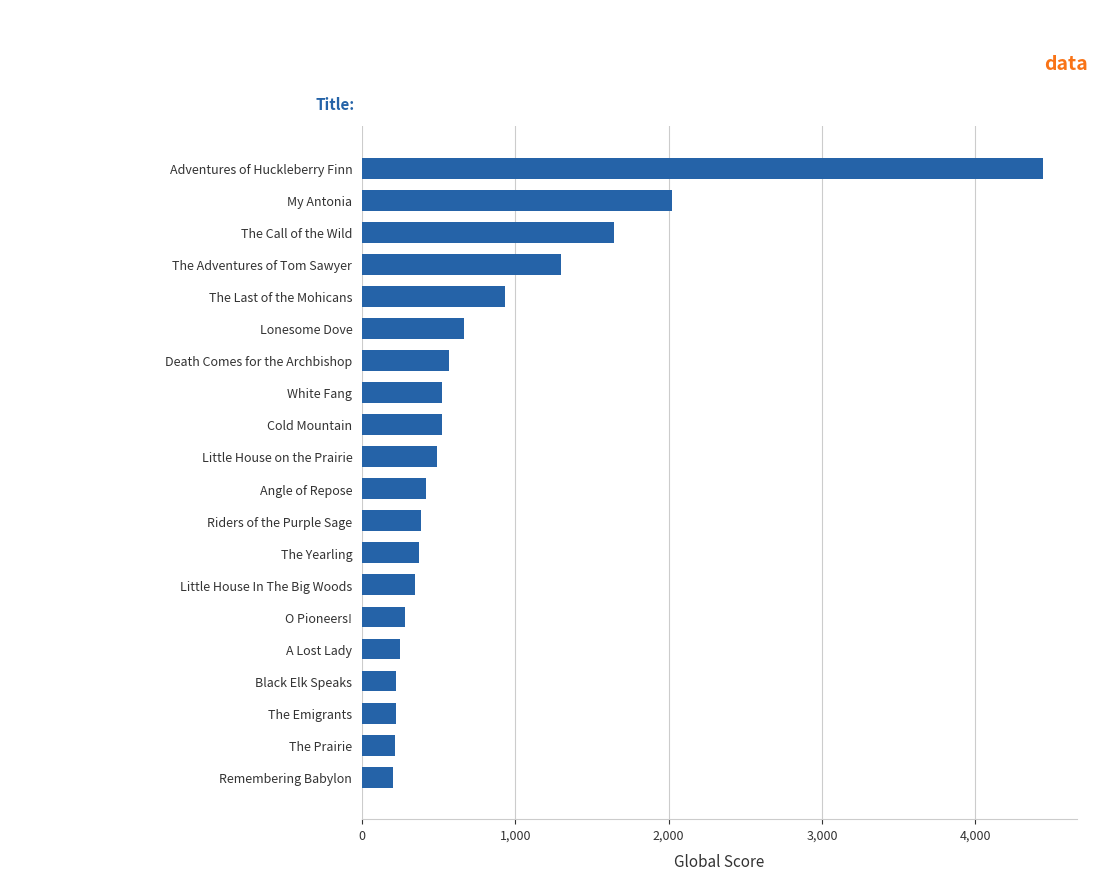

What is the difference between the maximum and minimum values?

4236